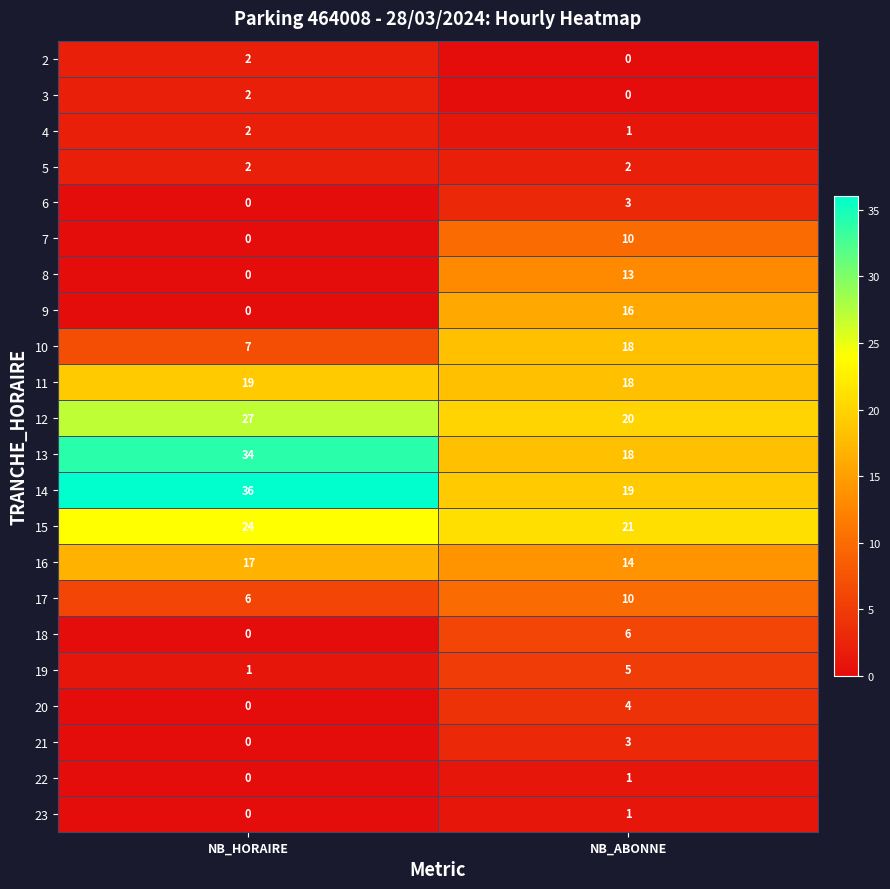

What is the difference between the maximum and minimum values in the 10 series?

11